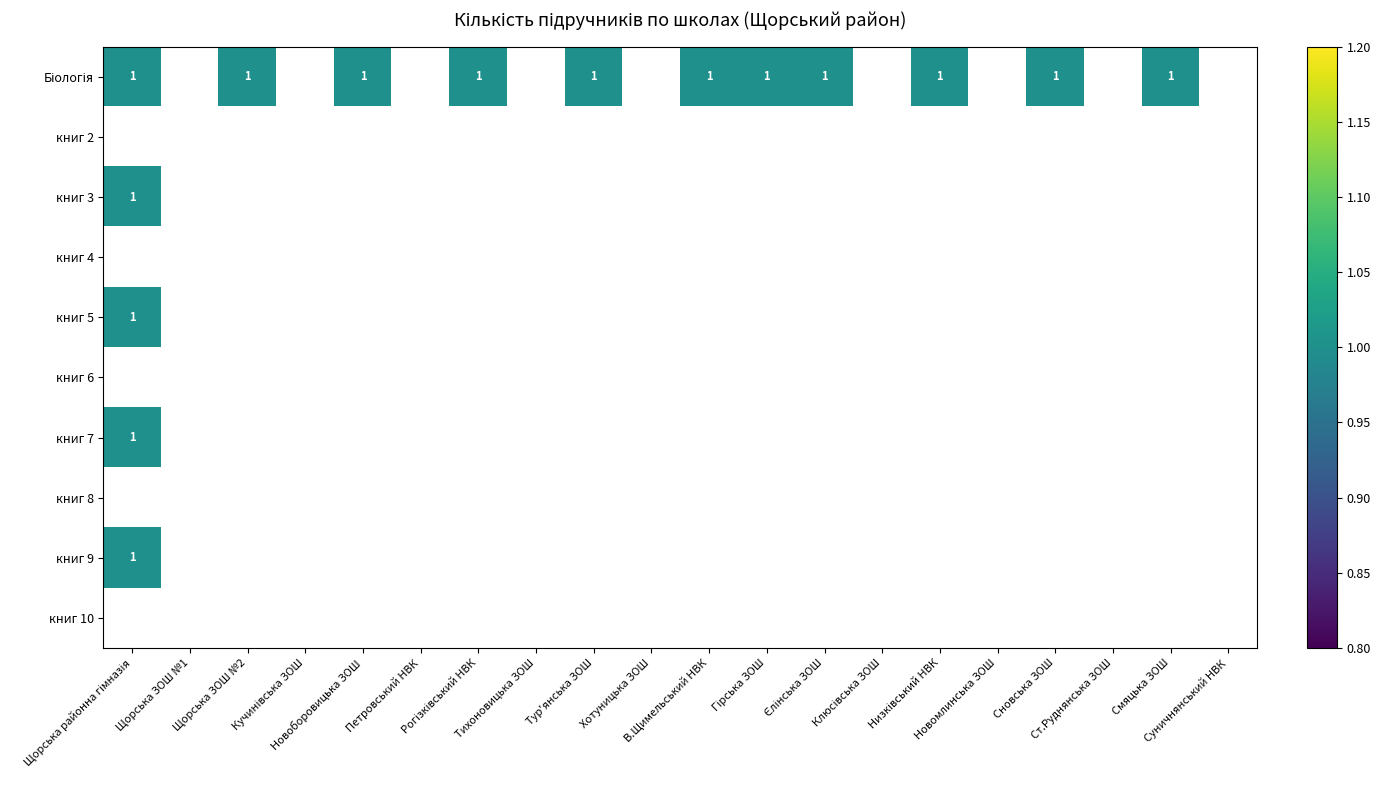

Which series has the largest total across all categories?

Біологія